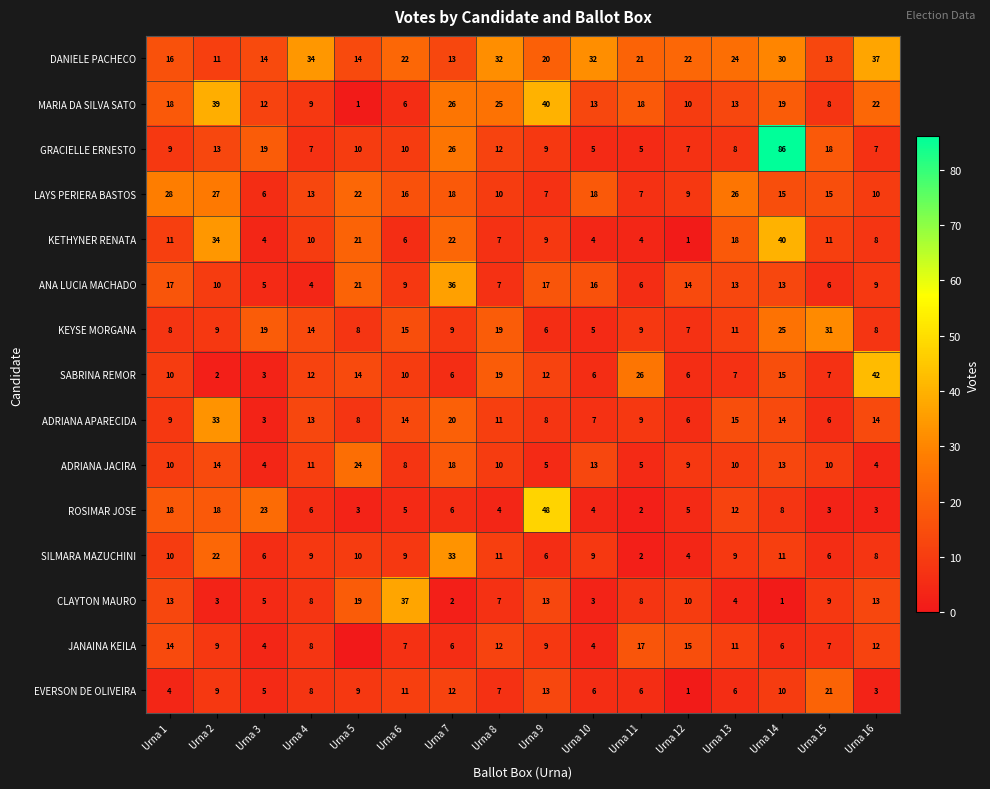

What is the average value of the ANA LUCIA MACHADO series?

13